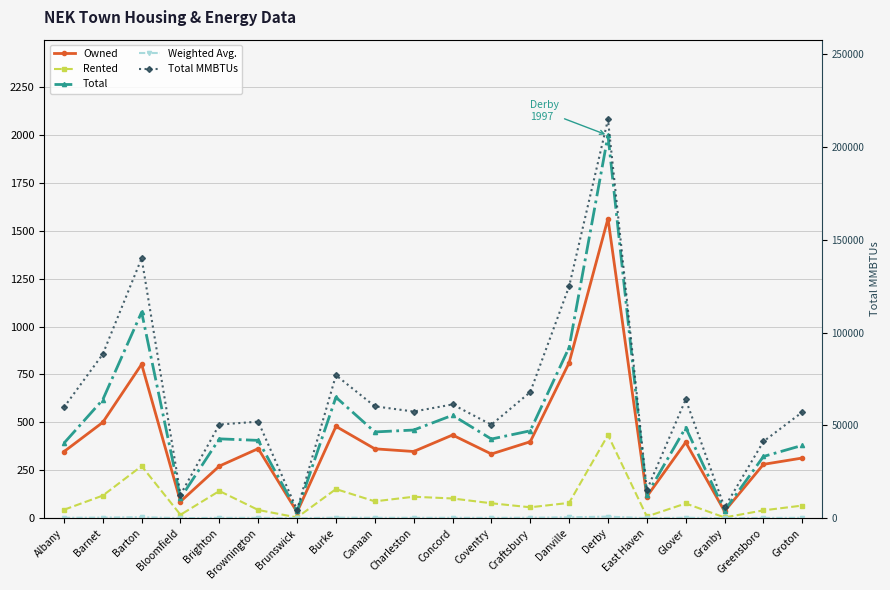

How many data points in Owned are above 362?

9